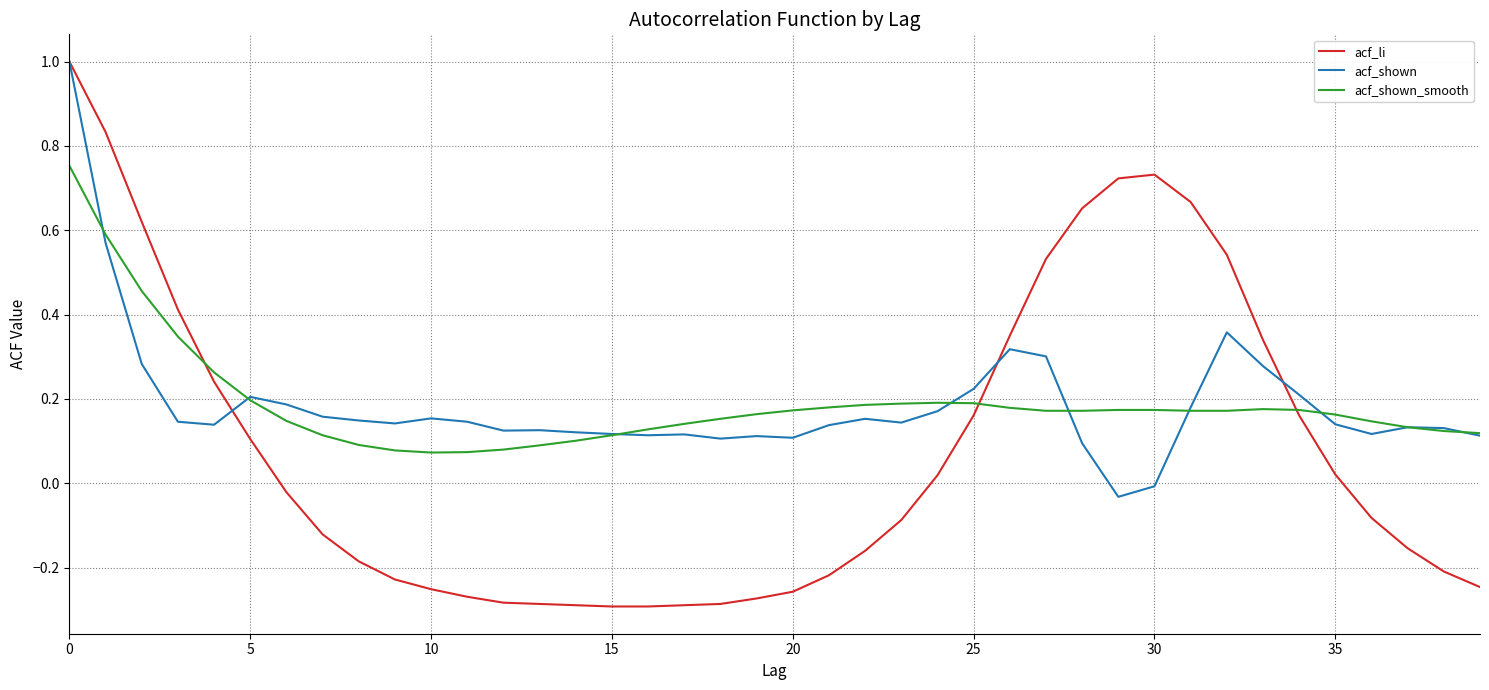

Which series has the largest range (max minus min)?

acf_li